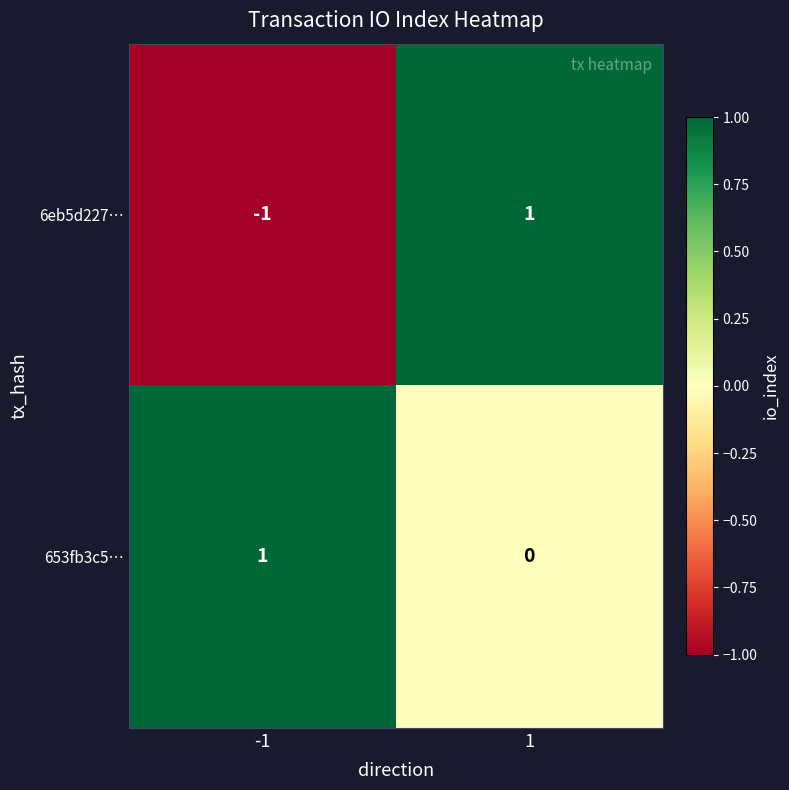

Is the value of 653fb3c5… at 1 greater than the value of 6eb5d227… at -1?

Yes